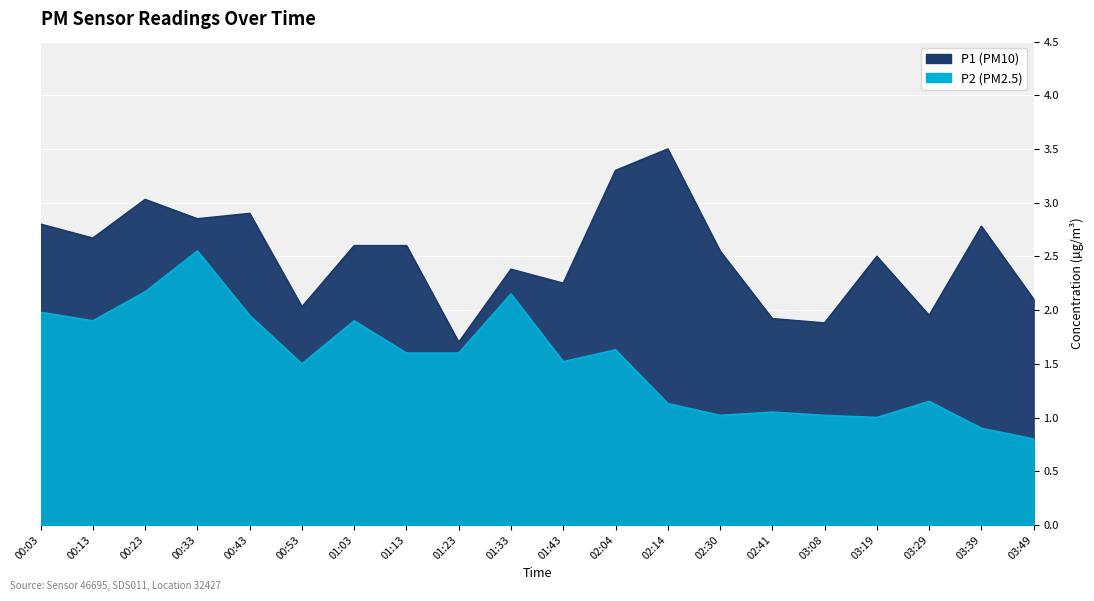

How many interior local valleys does the P1 series have?

7